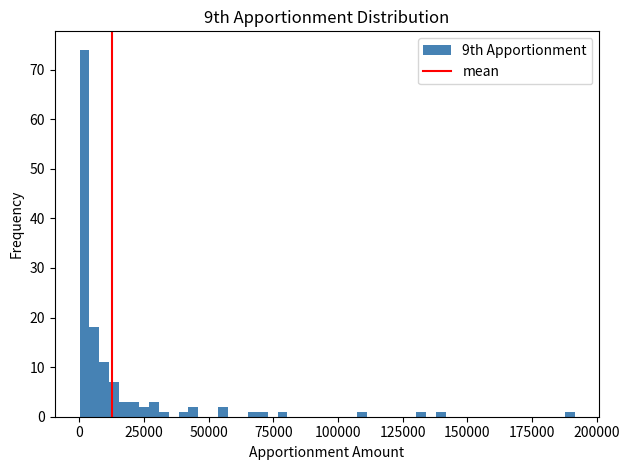

Around what value on the x-axis is the tallest bar? Give the approximate position of its centre, as read against the axis.

0